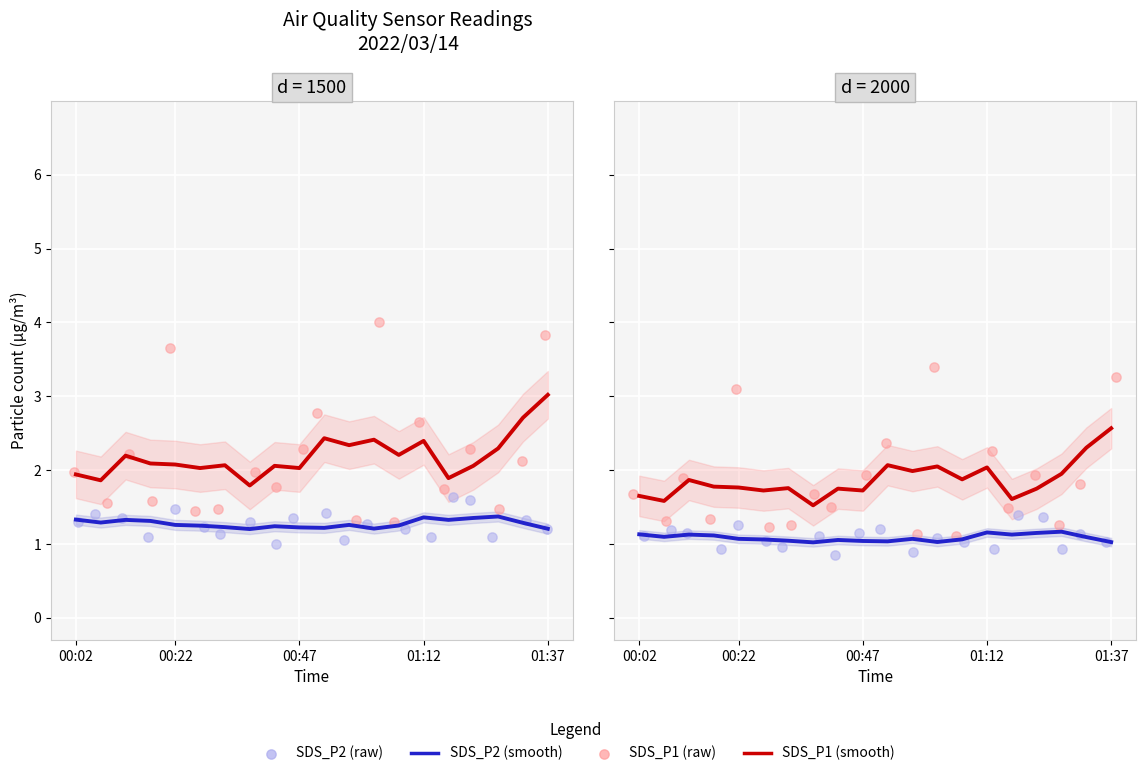

Which series has the largest total across all categories?

SDS_P1 (smooth)